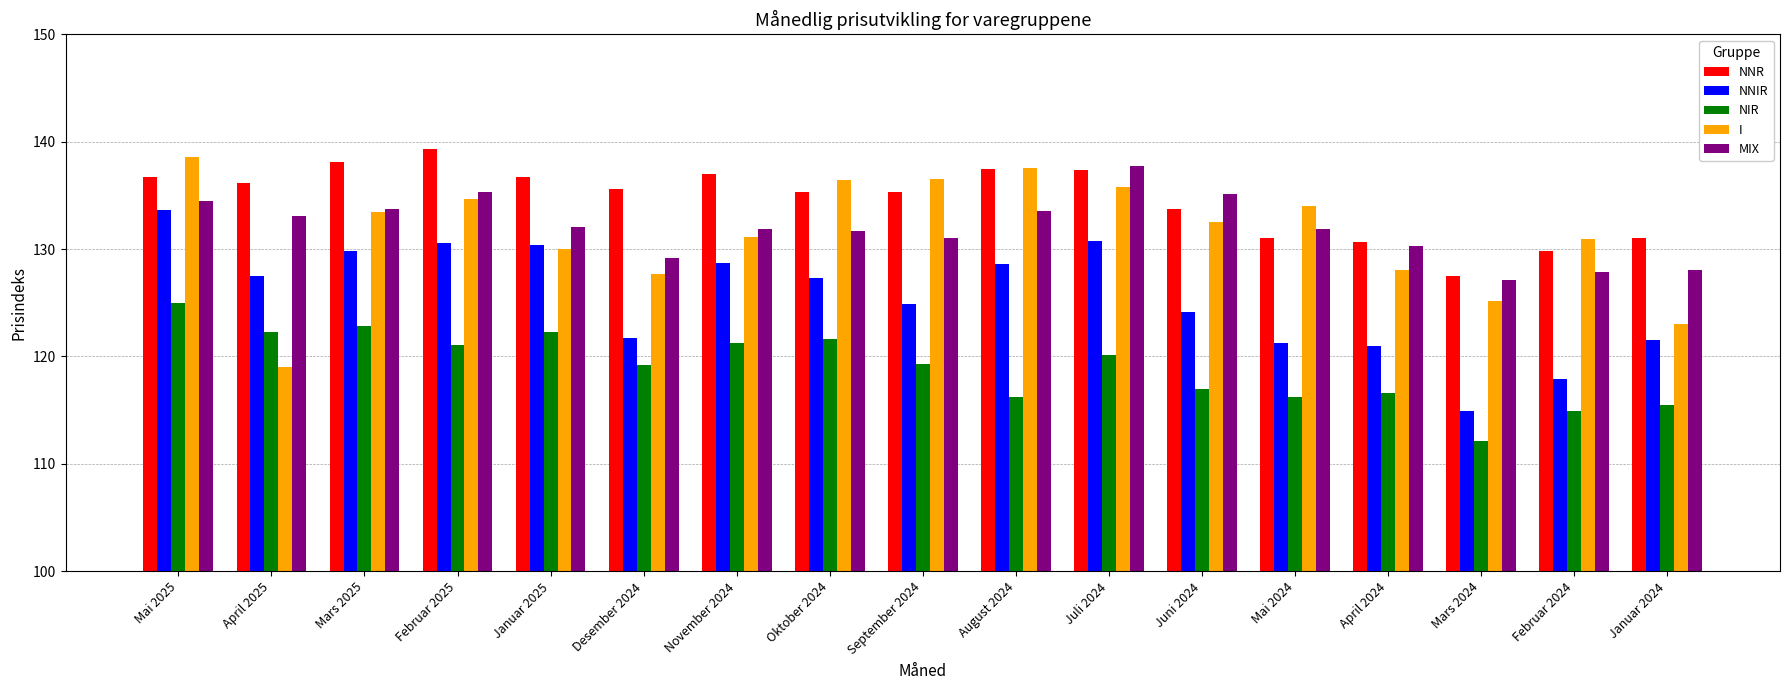

At which category is the sum across all series the highest?

Mai 2025